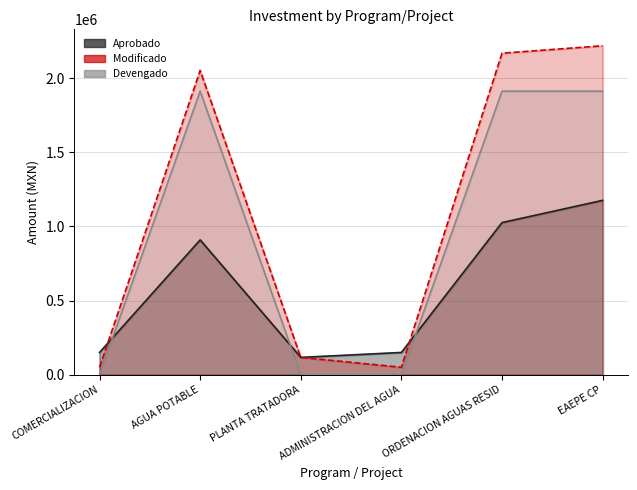

Is the value of Aprobado at EAEPE CP greater than the value of Modificado at PLANTA TRATADORA?

Yes